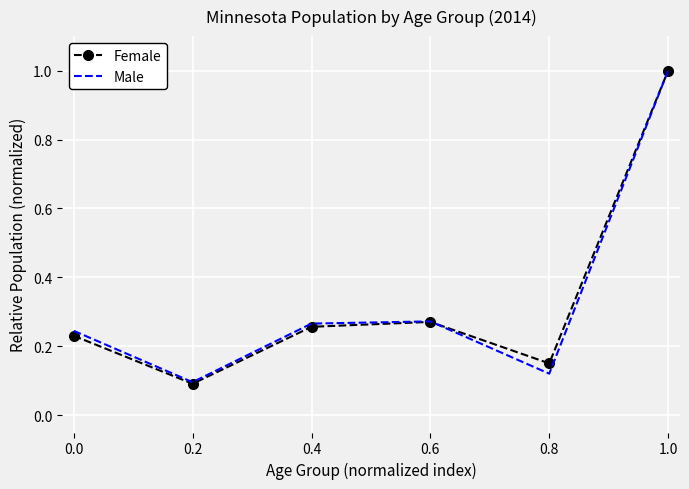

What position from the right is 0.2?

5